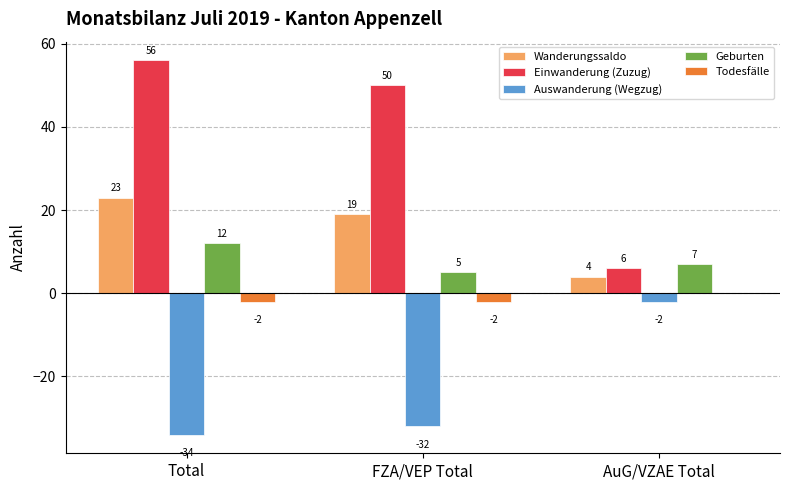

What are all the series names shown in the legend?

Wanderungssaldo, Einwanderung (Zuzug), Auswanderung (Wegzug), Geburten, Todesfälle